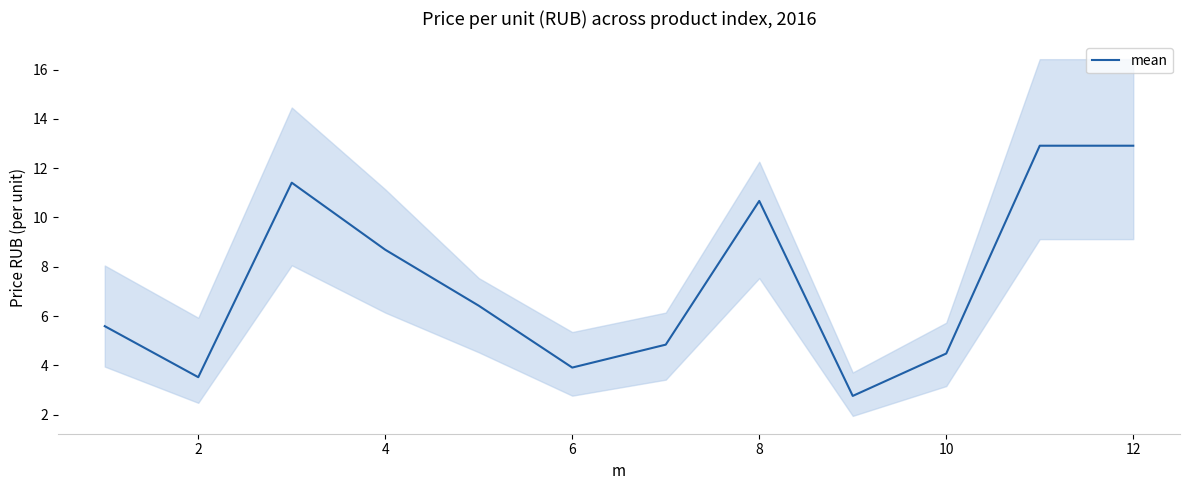

Reading left to right, what are all the values shown in this chart?

5.6	3.5	11.4	8.7	6.4	3.9	4.8	10.7	2.8	4.5	12.9	12.9